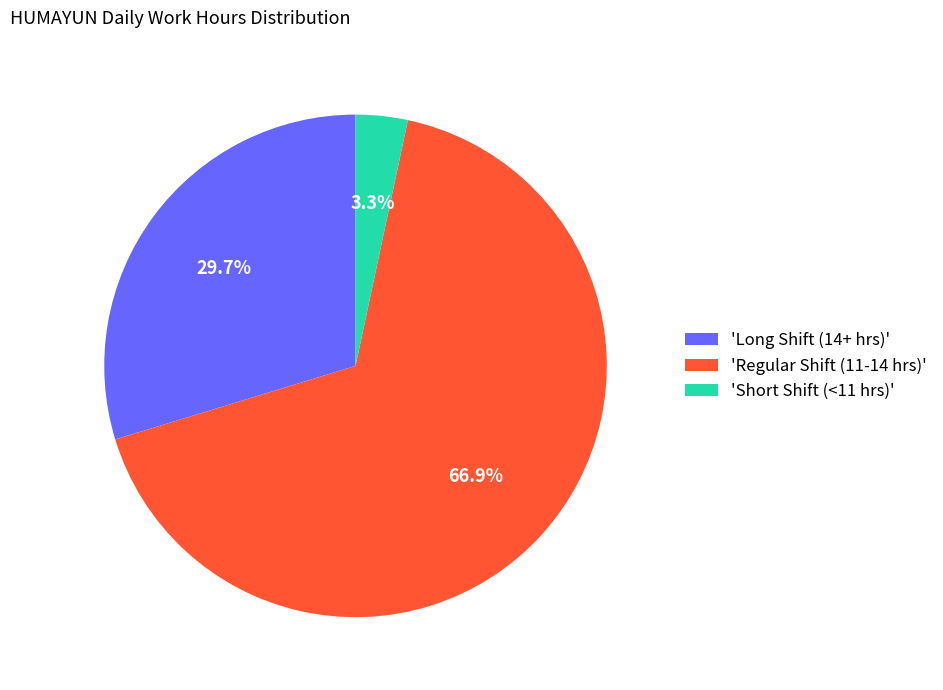

How many segments does this pie chart have?

3